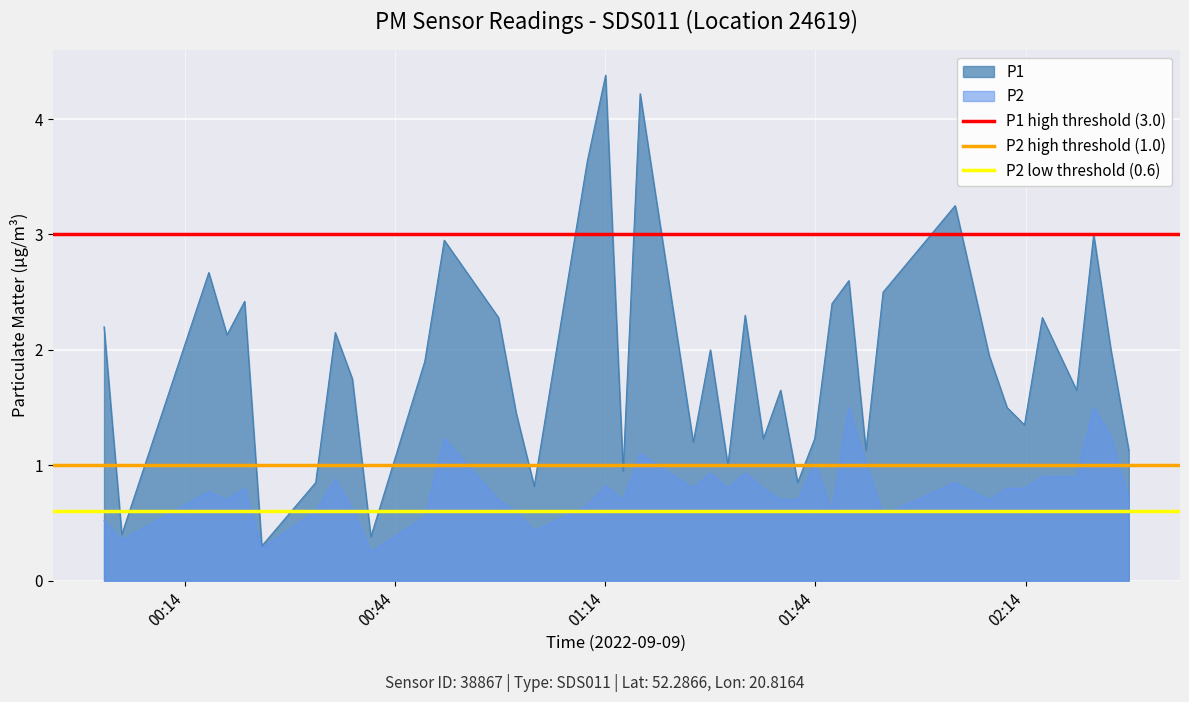

At which label is P2 low threshold (0.6) closest to 0?

00:14